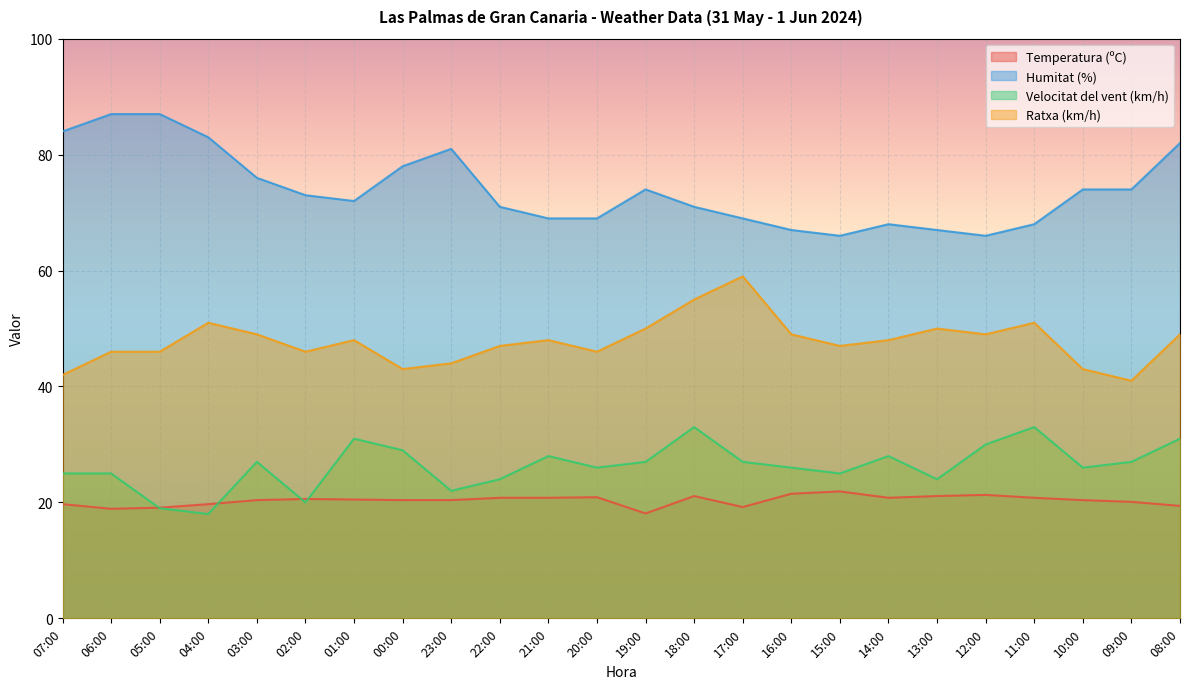

Reading left to right, what are all the values shown in this chart?

Temperatura (ºC): 19.7	18.9	19.1	19.7	20.4	20.6	20.5	20.4	20.4	20.8	20.8	20.9	18.1	21.1	19.2	21.5	21.9	20.8	21.1	21.3	20.8	20.4	20.1	19.4
Humitat (%): 84.0	87.0	87.0	83.0	76.0	73.0	72.0	78.0	81.0	71.0	69.0	69.0	74.0	71.0	69.0	67.0	66.0	68.0	67.0	66.0	68.0	74.0	74.0	82.0
Velocitat del vent (km/h): 25.0	25.0	19.0	18.0	27.0	20.0	31.0	29.0	22.0	24.0	28.0	26.0	27.0	33.0	27.0	26.0	25.0	28.0	24.0	30.0	33.0	26.0	27.0	31.0
Ratxa (km/h): 42.0	46.0	46.0	51.0	49.0	46.0	48.0	43.0	44.0	47.0	48.0	46.0	50.0	55.0	59.0	49.0	47.0	48.0	50.0	49.0	51.0	43.0	41.0	49.0